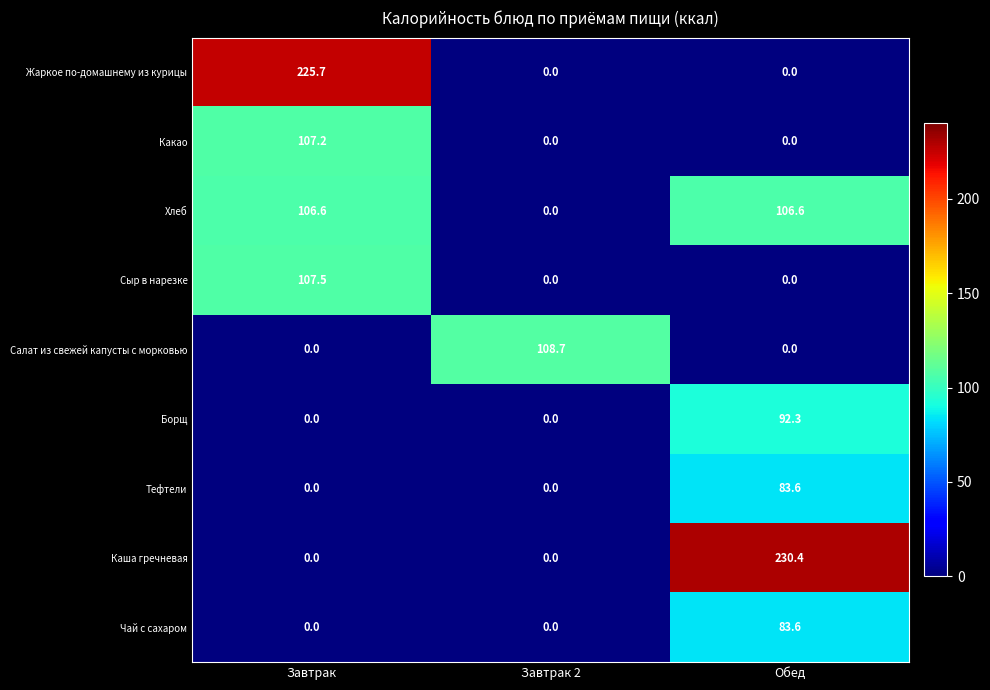

Reading left to right, what are all the values shown in this chart?

Жаркое по-домашнему из курицы: 225.7	0.0	0.0
Какао: 107.2	0.0	0.0
Хлеб: 106.6	0.0	106.6
Сыр в нарезке: 107.5	0.0	0.0
Салат из свежей капусты с морковью: 0.0	108.7	0.0
Борщ: 0.0	0.0	92.3
Тефтели: 0.0	0.0	83.6
Каша гречневая: 0.0	0.0	230.4
Чай с сахаром: 0.0	0.0	83.6